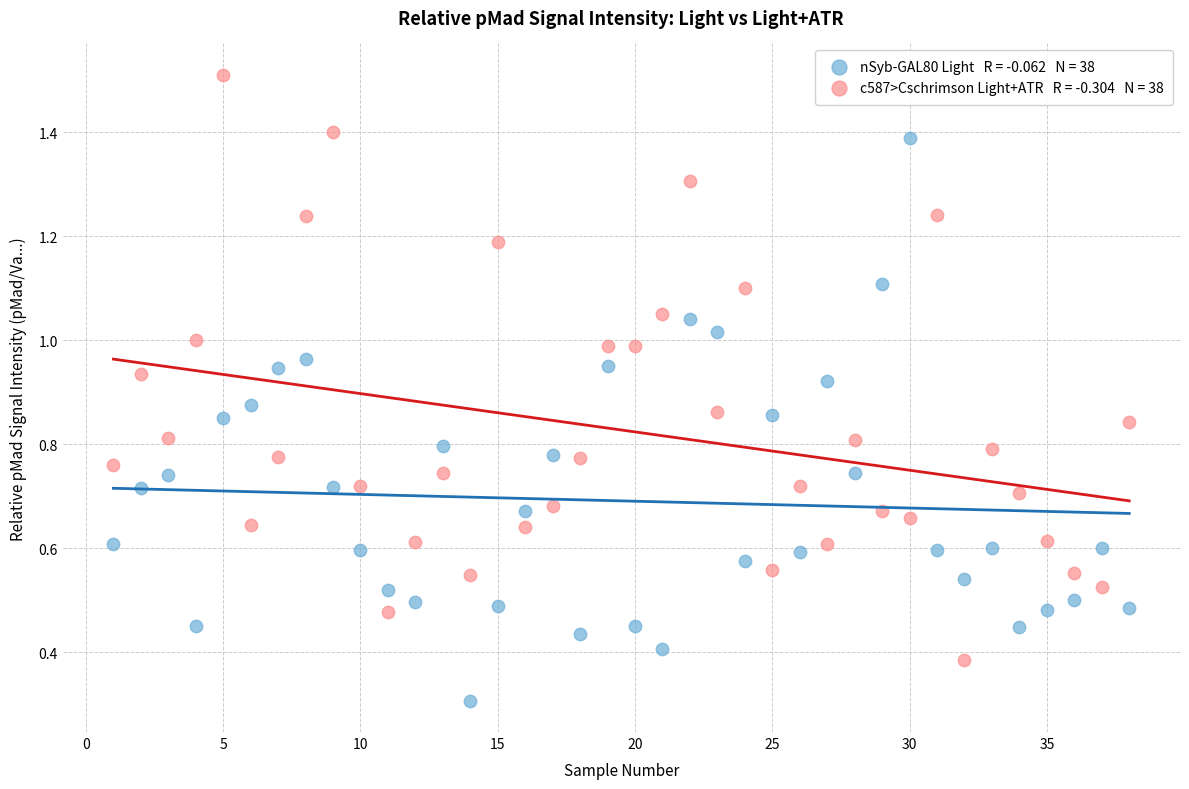

Across all data points, what is the range of X values (max minus min)?

37.0